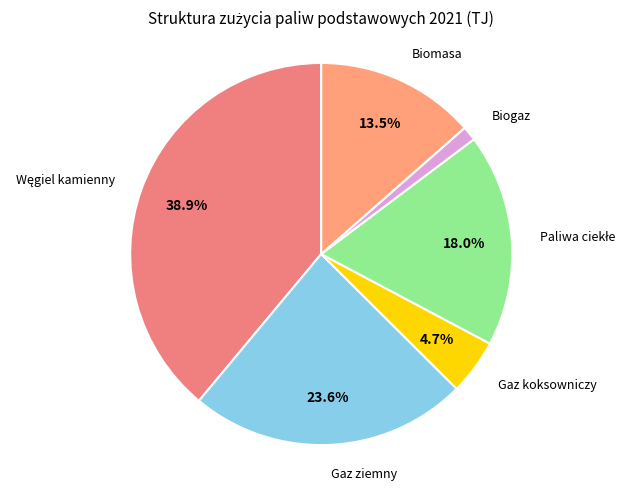

How many slices are in this pie chart?

6